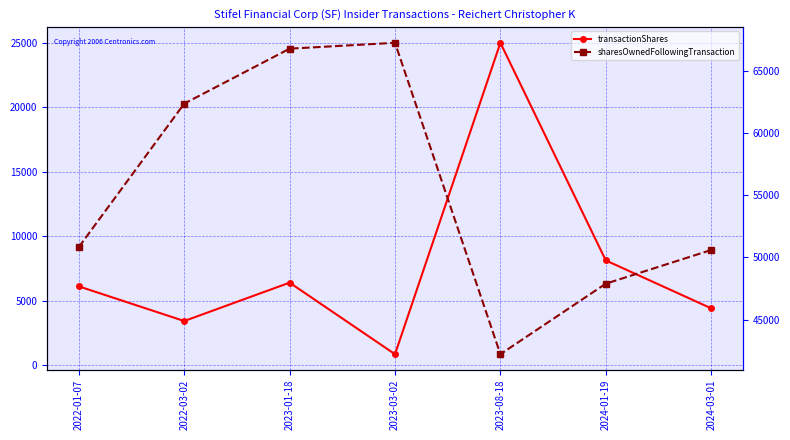

The sharesOwnedFollowingTransaction series shows 50588 at 2024-03-01. True or false?

True